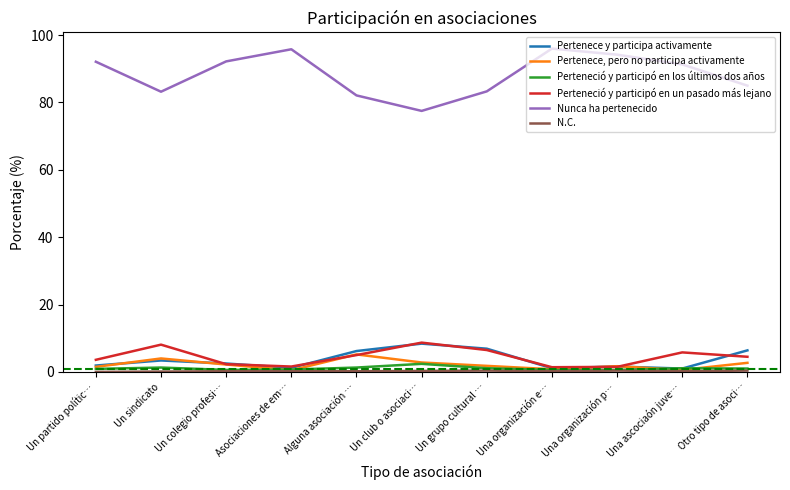

What is the highest value of the Pertenece y participa activamente series?

8.4